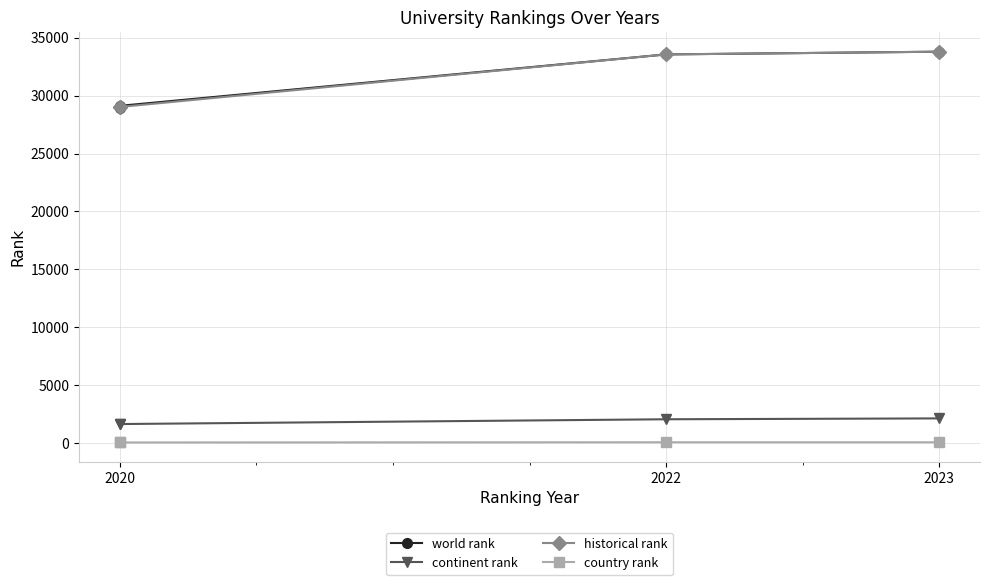

Is it true that historical rank equals 13773.0 at 2020?

False